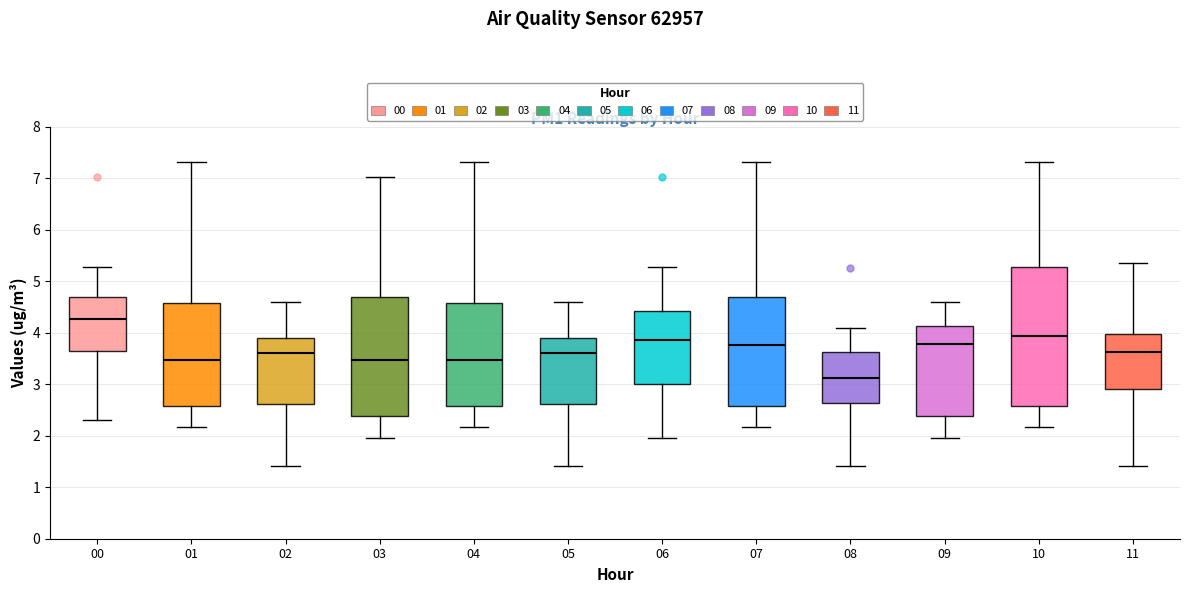

Reading left to right, transcribe this box plot: for each box, give where its median line is, the range the box spans, and where its two whiskers end, as read against the y-axis. The values are not printed on the chart, so give them approximately, as read against the axis.

00: median 4.3, box 3.7 to 4.7, whiskers 2.3 to 5.3
01: median 3.5, box 2.6 to 4.6, whiskers 2.2 to 7.3
02: median 3.6, box 2.6 to 3.9, whiskers 1.4 to 4.6
03: median 3.5, box 2.4 to 4.7, whiskers 2.0 to 7.0
04: median 3.5, box 2.6 to 4.6, whiskers 2.2 to 7.3
05: median 3.6, box 2.6 to 3.9, whiskers 1.4 to 4.6
06: median 3.9, box 3.0 to 4.4, whiskers 2.0 to 5.3
07: median 3.8, box 2.6 to 4.7, whiskers 2.2 to 7.3
08: median 3.1, box 2.6 to 3.6, whiskers 1.4 to 4.1
09: median 3.8, box 2.4 to 4.1, whiskers 2.0 to 4.6
10: median 3.9, box 2.6 to 5.3, whiskers 2.2 to 7.3
11: median 3.6, box 2.9 to 4.0, whiskers 1.4 to 5.4